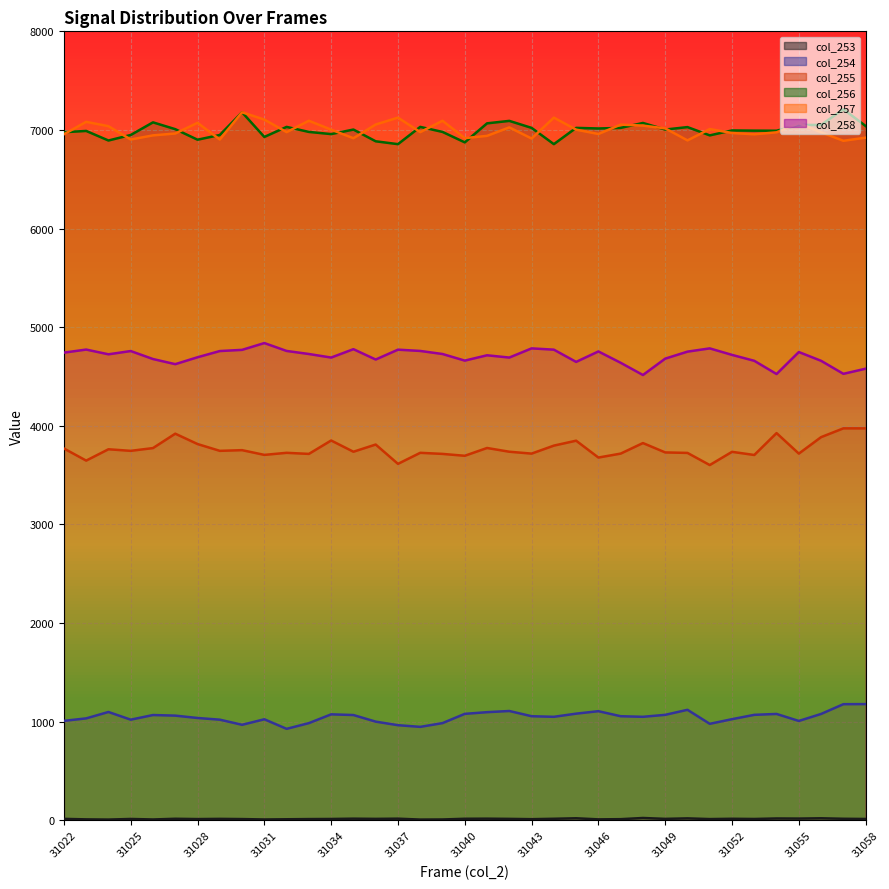

Where is the first local maximum for col_258?

31023